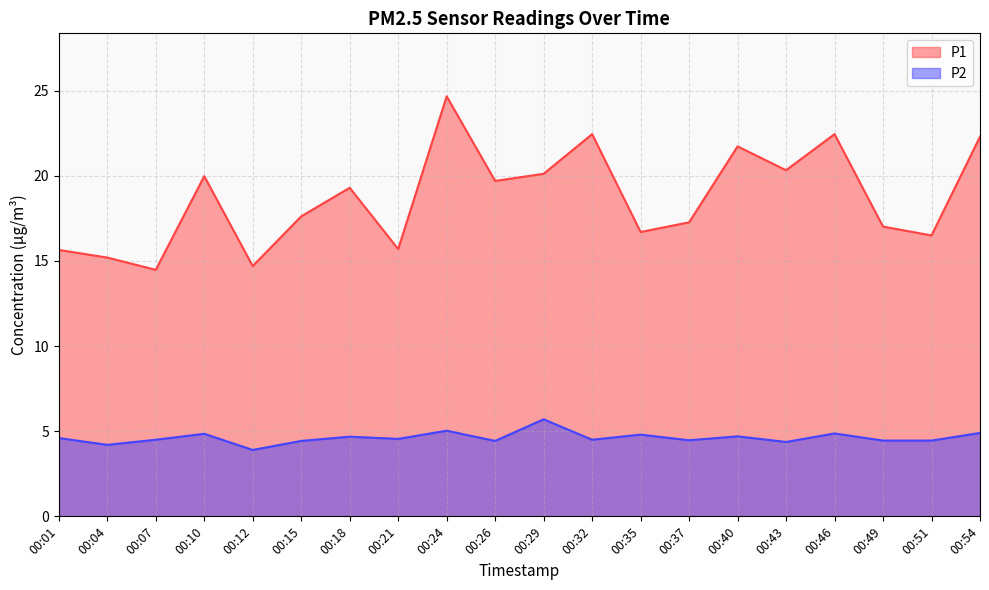

What is the sum of all P2 values?

92.4